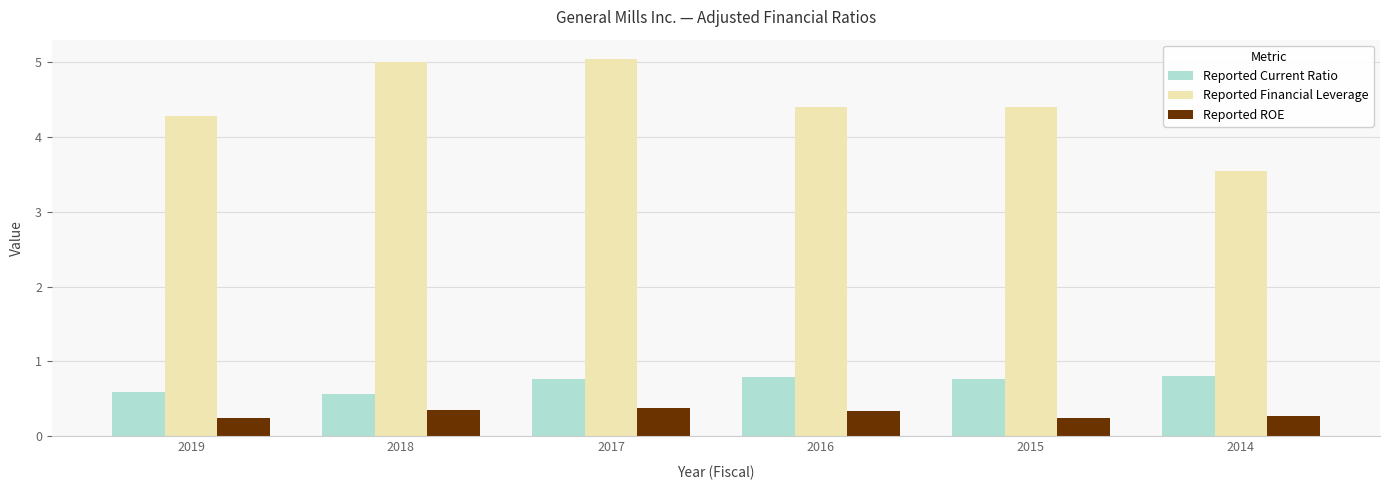

List the series in order of their peak value, lowest first.

Reported ROE, Reported Current Ratio, Reported Financial Leverage